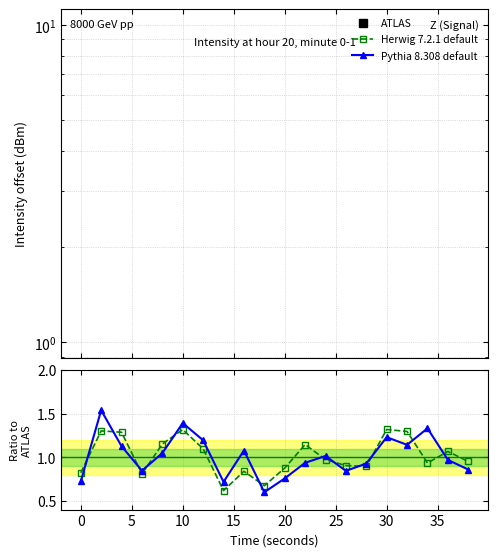

Which series has the largest total across all categories?

Herwig 7.2.1 default